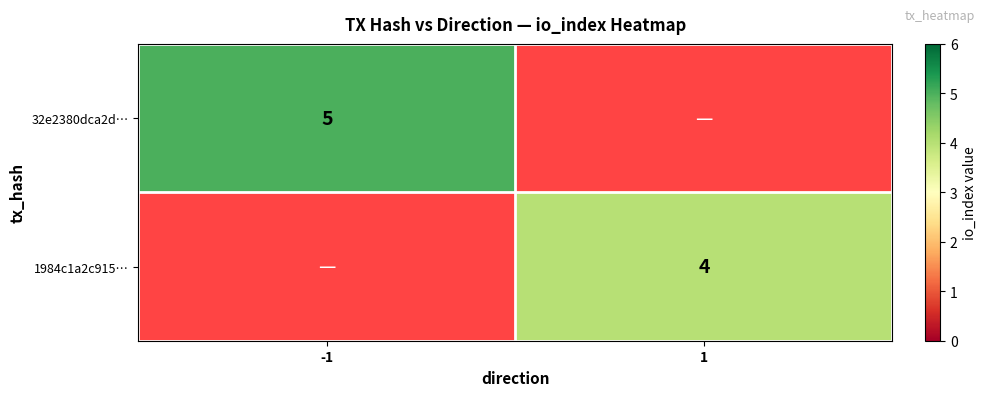

The value of 32e2380dca2d… at -1 is 2. True or false?

False